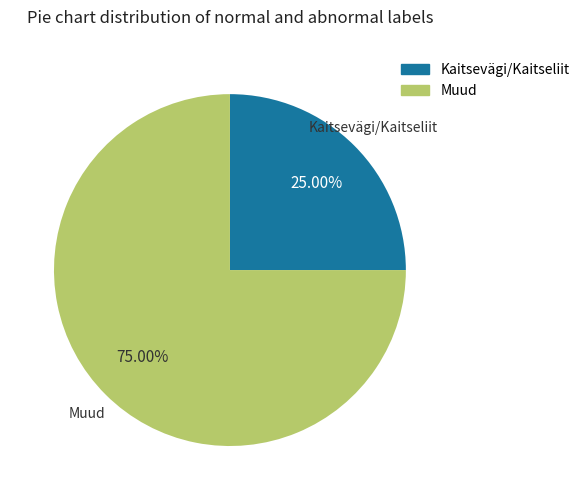

How many slices are in this pie chart?

2